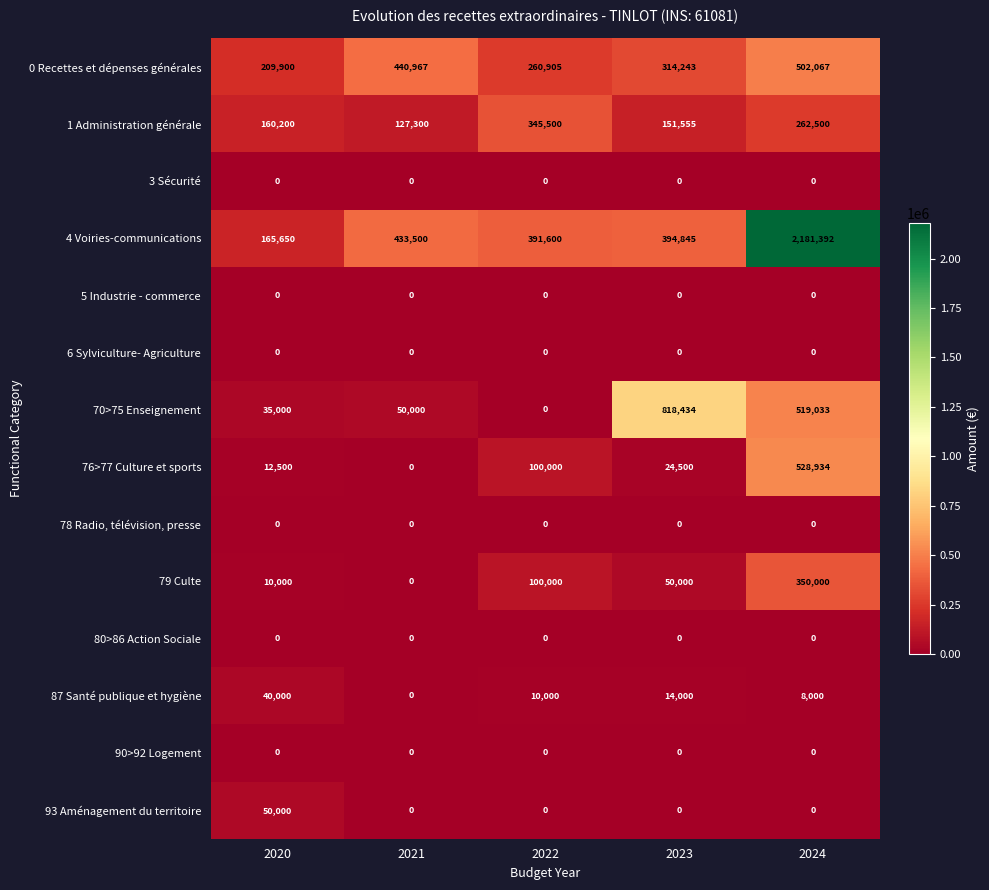

At which category is the sum across all series the highest?

2024